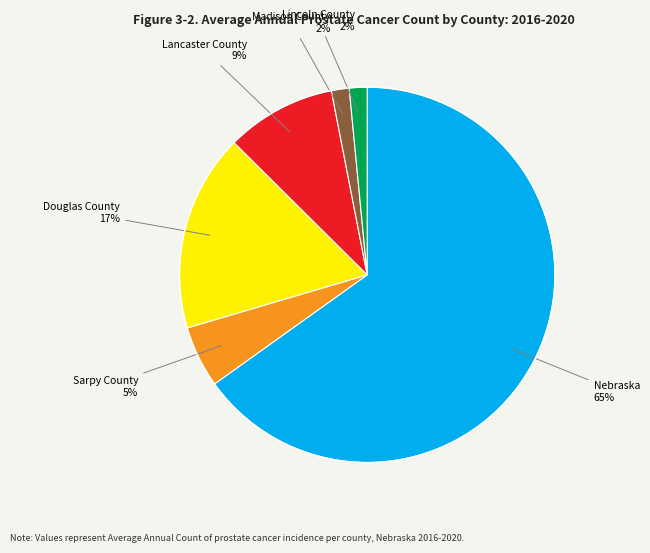

Does any single category account for the majority?

Yes